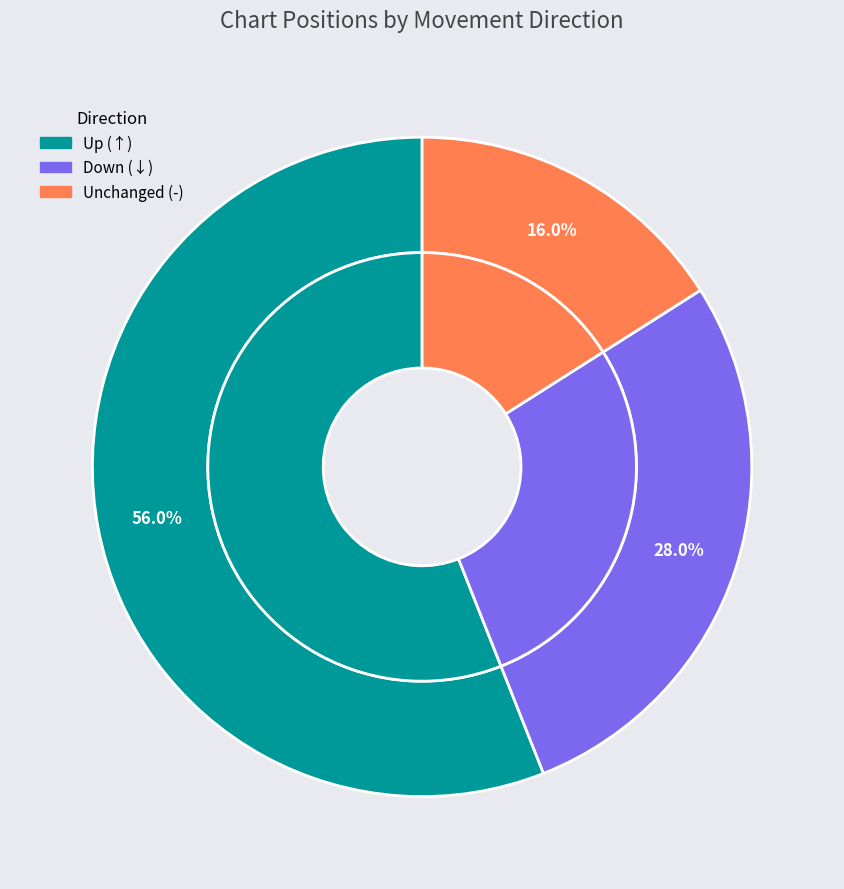

The - slice represents 25% of the pie. True or false?

False